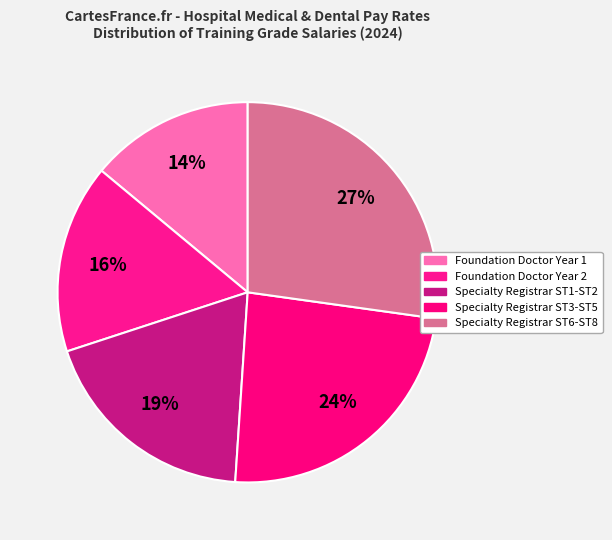

Count the number of slices in the pie.

5